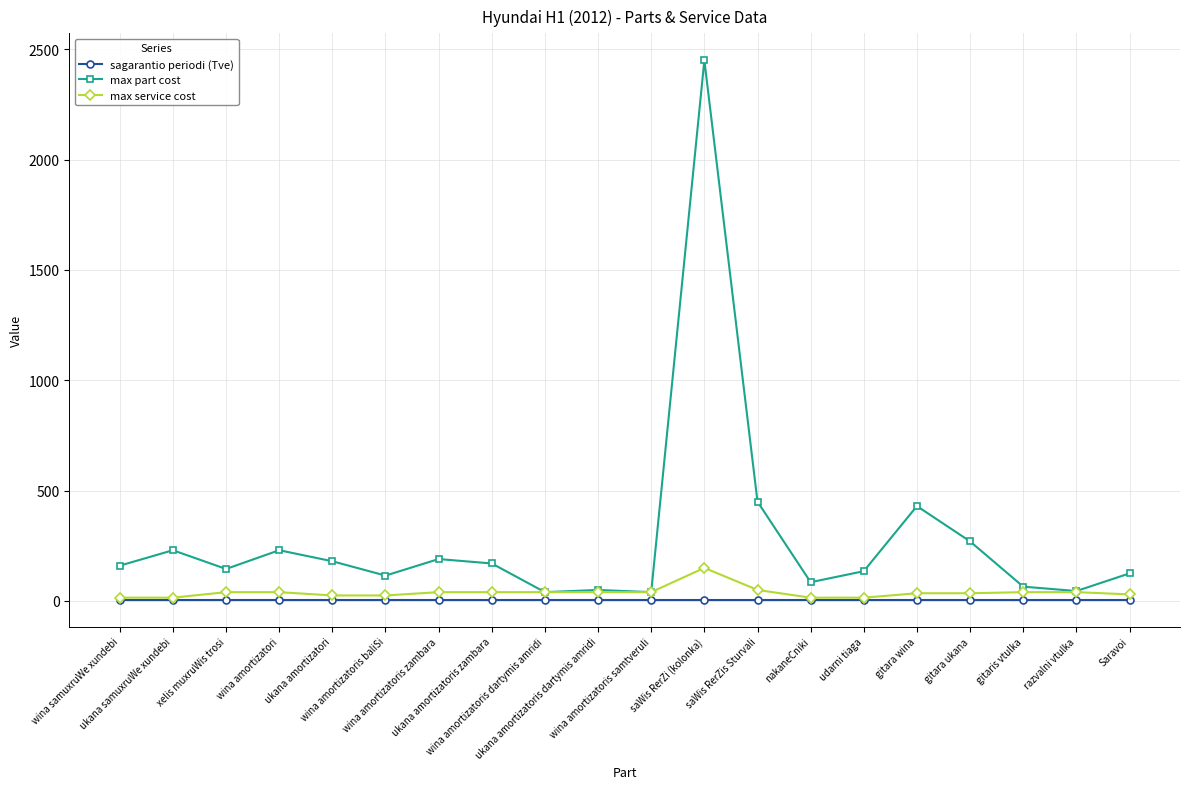

What is the difference between the highest and lowest values at ukana amortizatoris dartymis amridi?

44